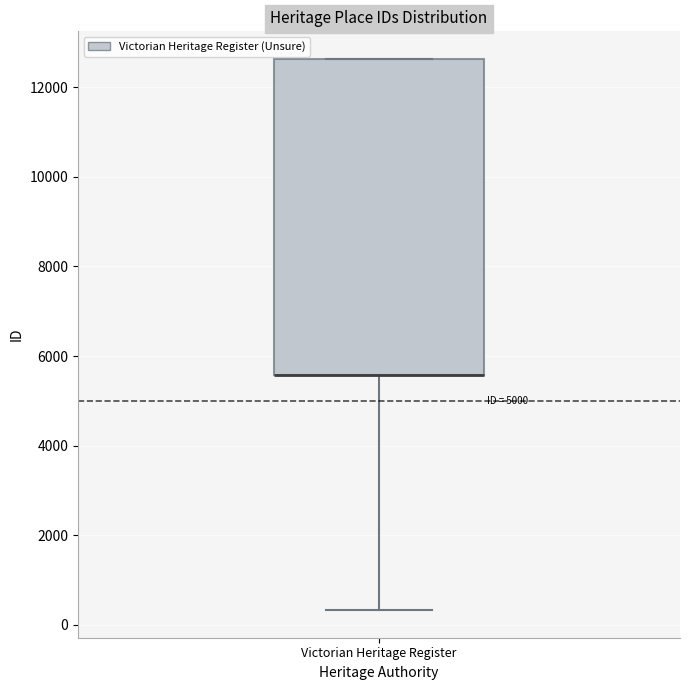

Read this box plot against the y-axis: the position of the median line, the range covered by the box, and the ends of both whiskers. The values are not printed on the chart, so give them approximately, as read against the axis.

median 5600 (drawn on the box's lower edge), box 5600 to 12600, whiskers 400 to 12600